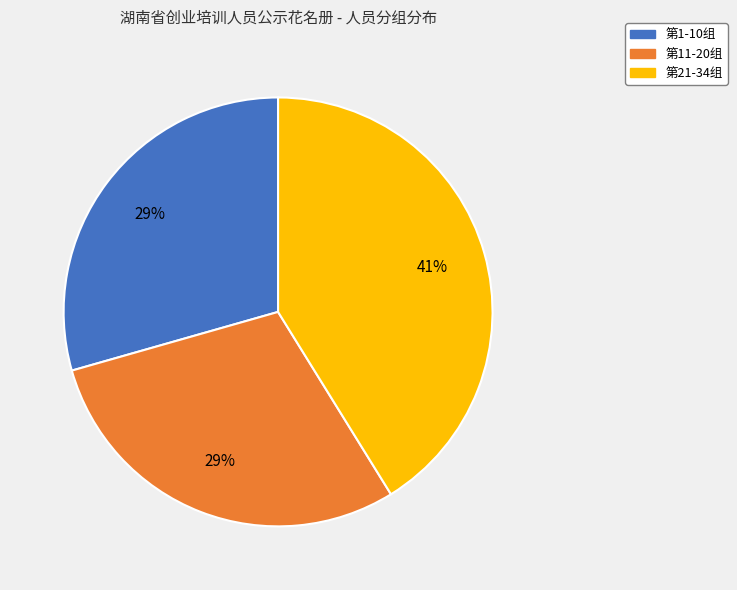

Does 第21-34组 account for over 50% of the chart?

No